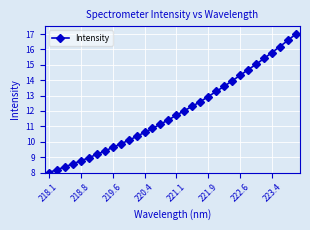

Count the number of data series in this chart.

1